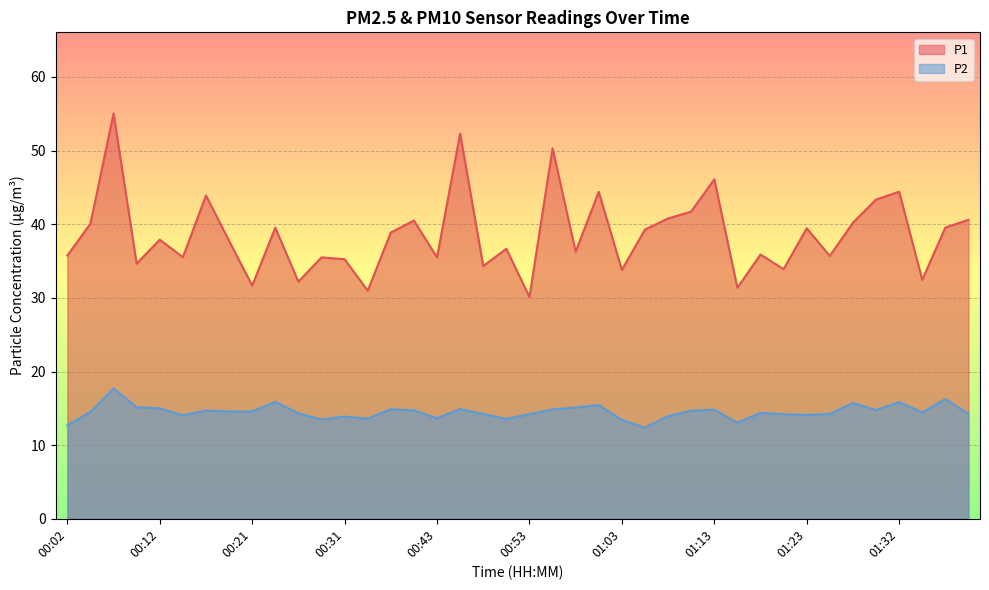

Read the P1 value at 00:12.

37.9